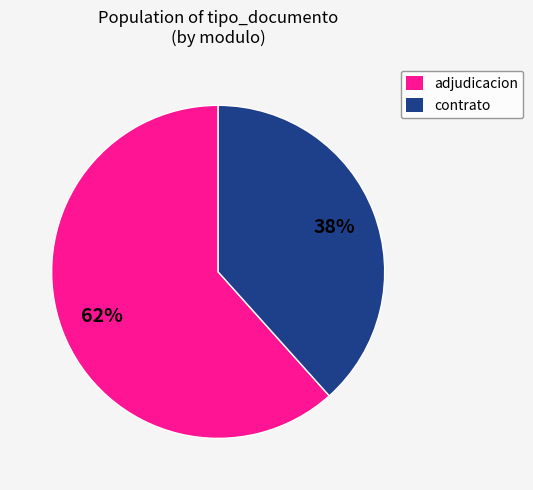

Is there any slice that represents more than half of the pie?

Yes